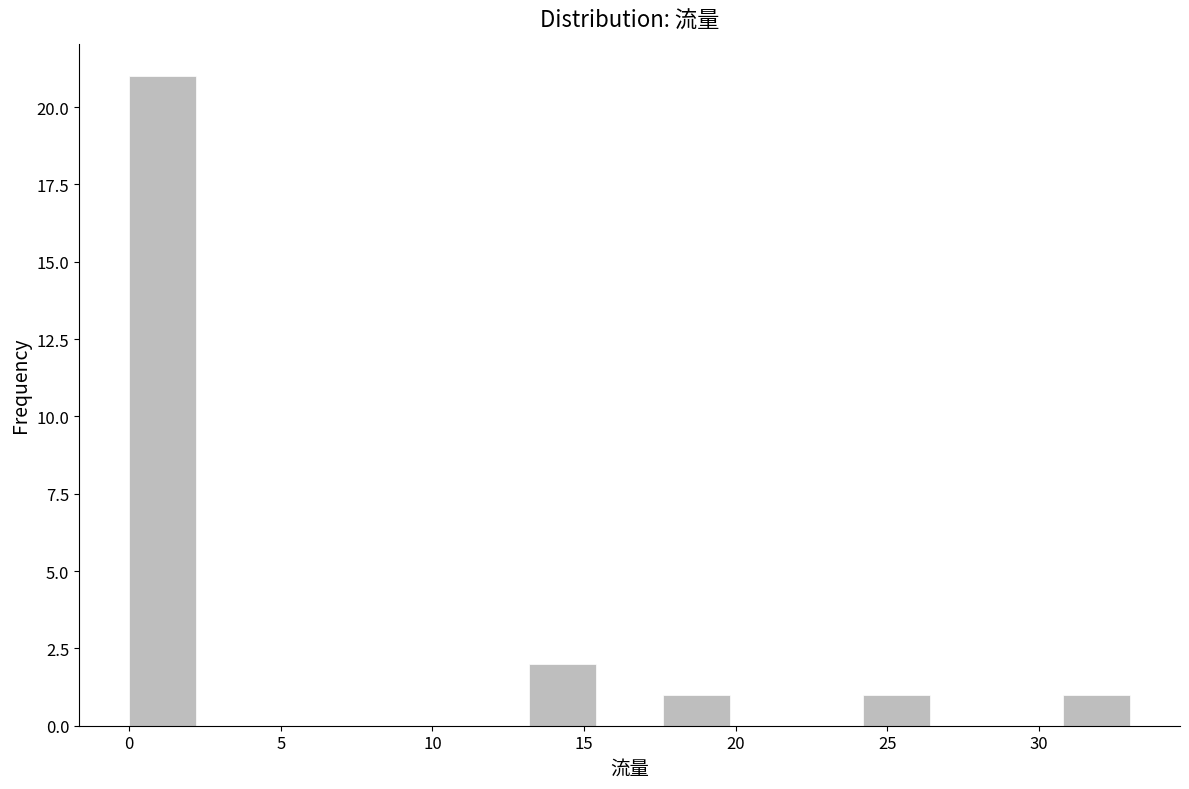

Reading left to right, transcribe this chart: for each bar, give the range it covers on the x-axis and its height. Neither the bar edges nor the heights are printed on the chart, so give them approximately, as read against the axes.

0.0 to 2.2: 21
2.2 to 4.4: 0
4.4 to 6.6: 0
6.6 to 8.8: 0
8.8 to 11.0: 0
11.0 to 13.2: 0
13.2 to 15.4: 2
15.4 to 17.6: 0
17.6 to 19.8: 1
19.8 to 22.0: 0
22.0 to 24.2: 0
24.2 to 26.4: 1
26.4 to 28.6: 0
28.6 to 30.8: 0
30.8 to 33.0: 1